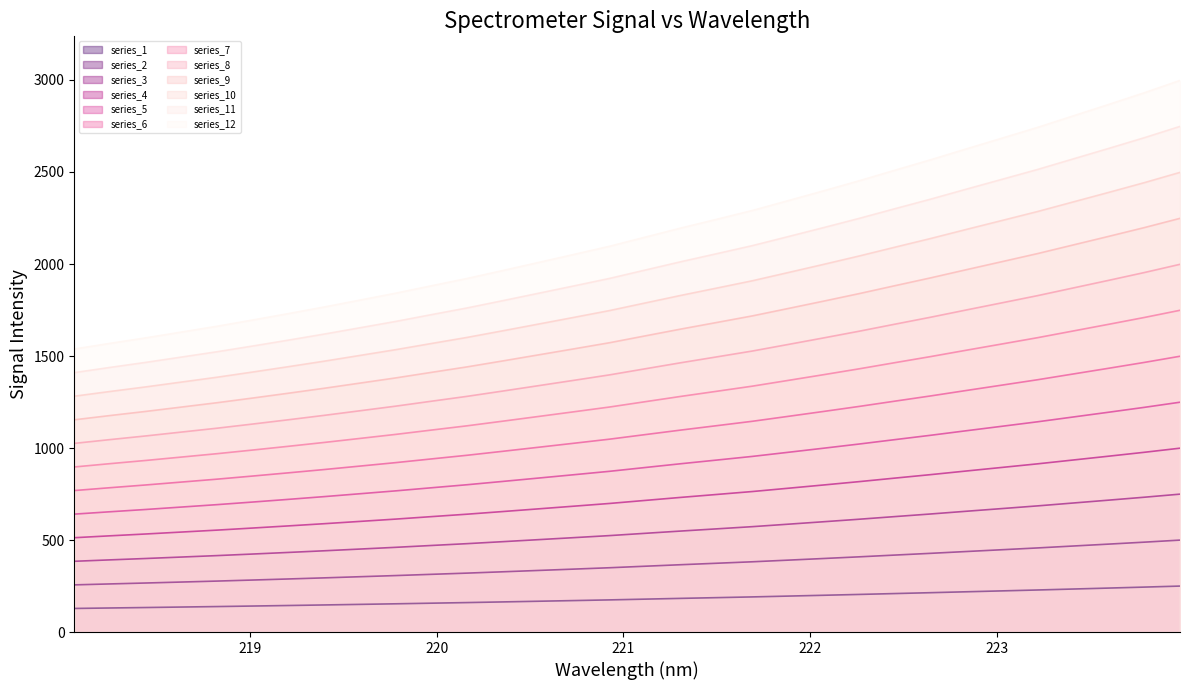

What is the average value?

181.1